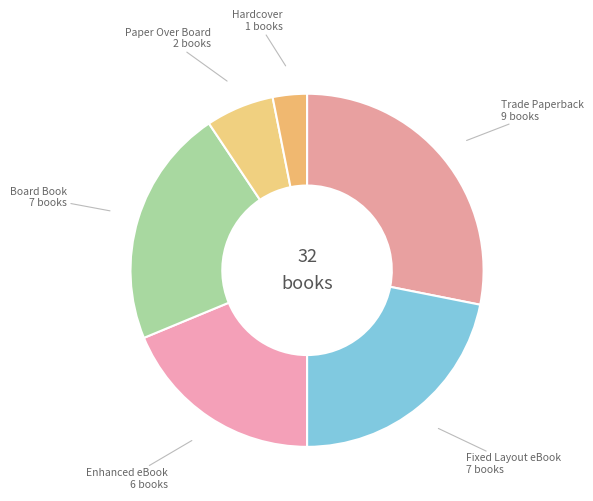

Does any single category account for the majority?

No